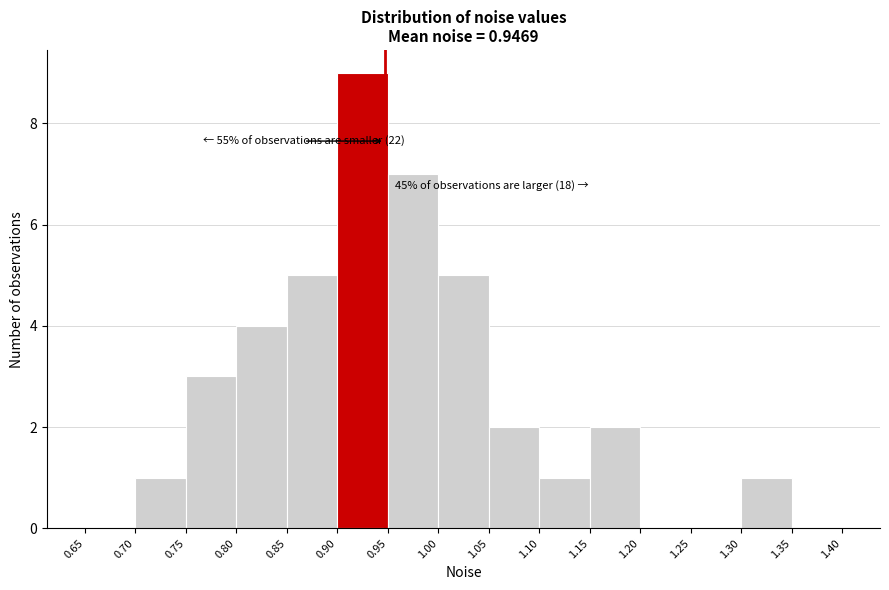

Over which range of the x-axis is the bar tallest?

0.90 to 0.95